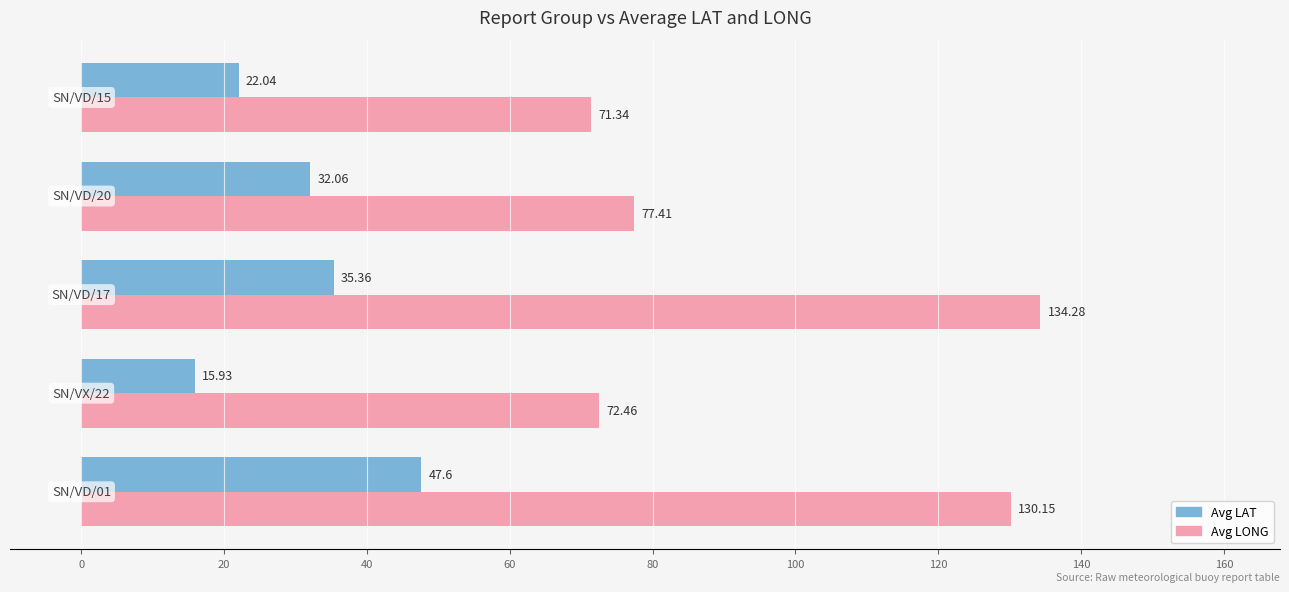

What is the average value of the Avg LAT series?

30.6